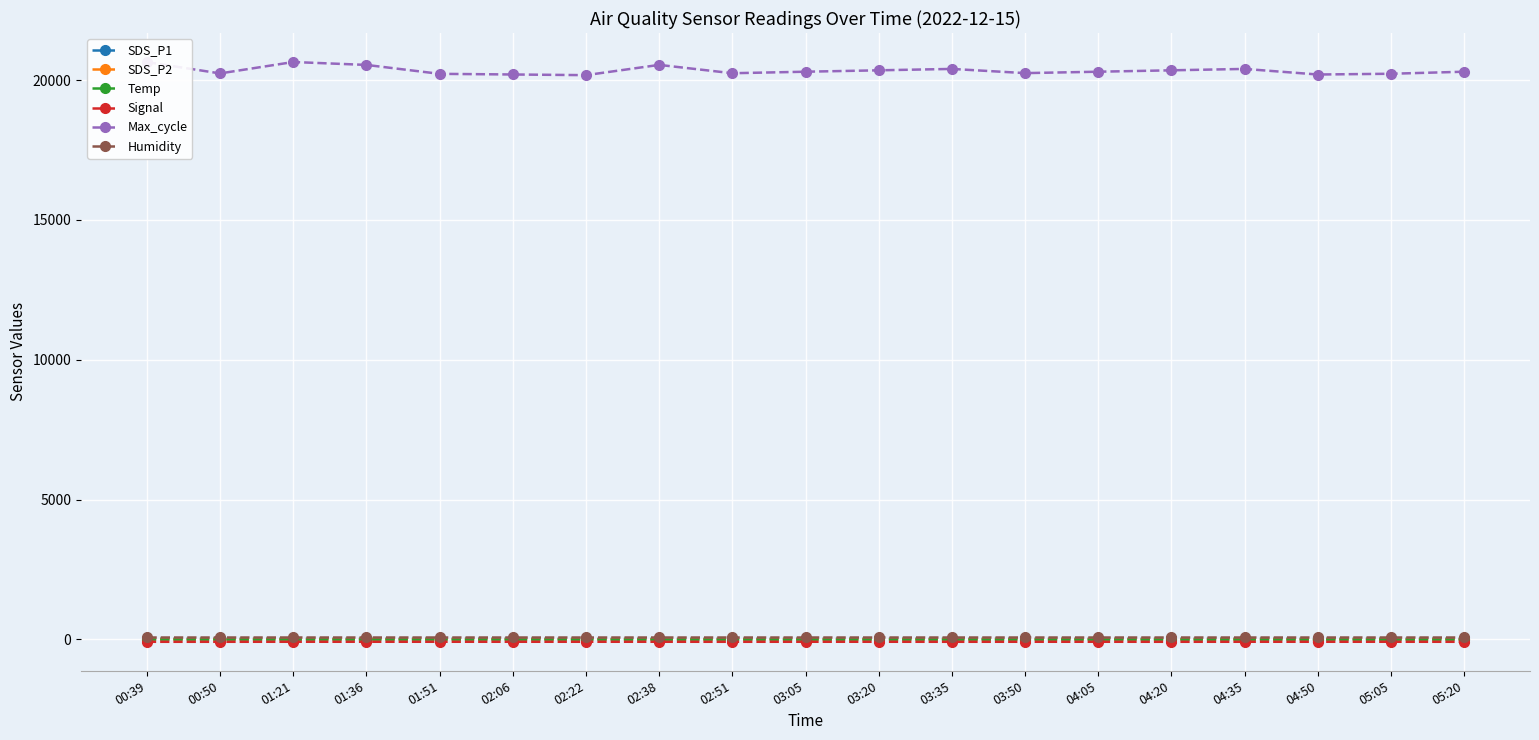

What position from the left is 04:20?

15